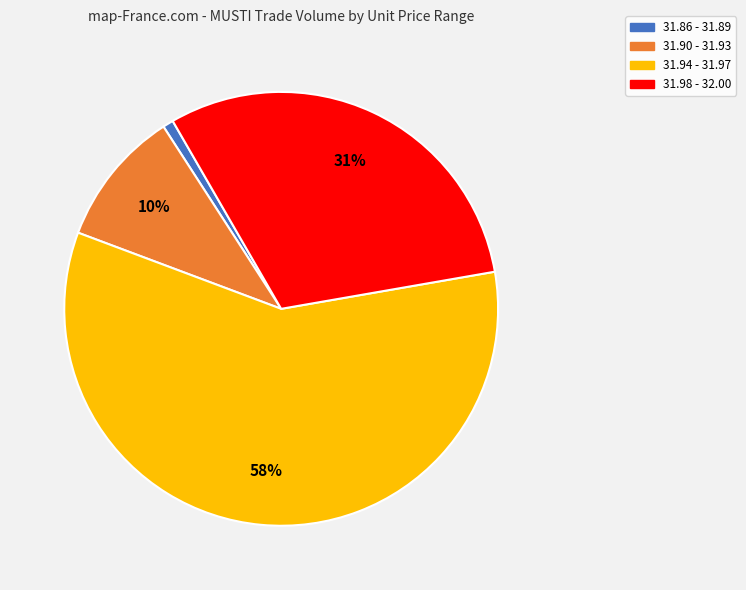

Does any single category account for the majority?

Yes